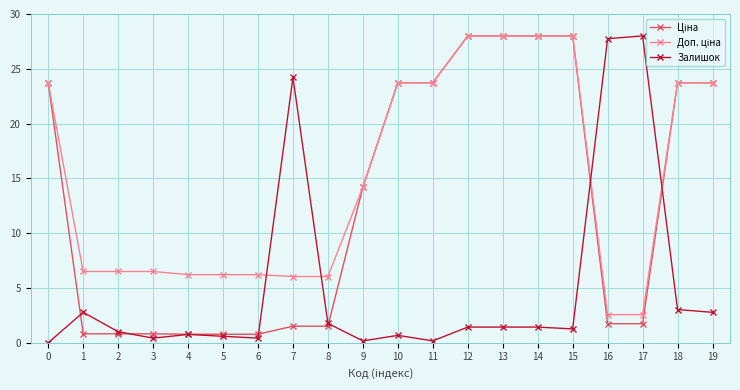

True or false: Залишок has a value of 0.2 at 9.

True